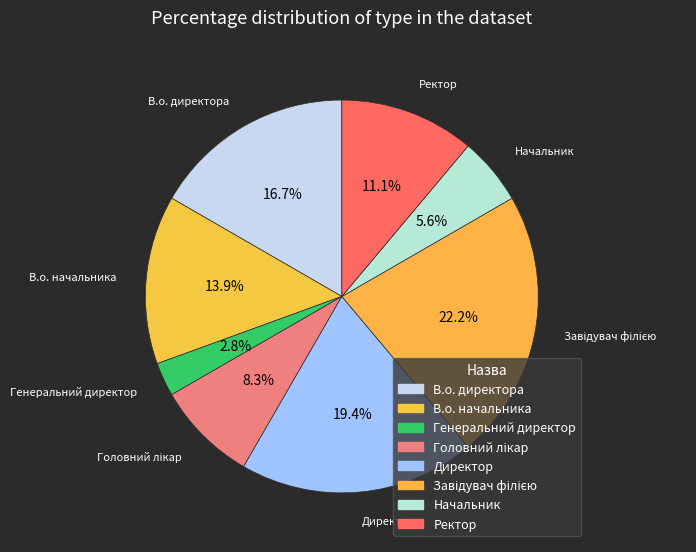

Count the number of slices in the pie.

8